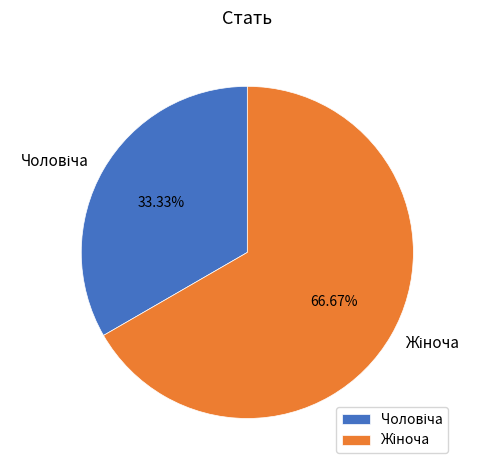

Rank the categories by value from highest to lowest.

Жіноча, Чоловіча